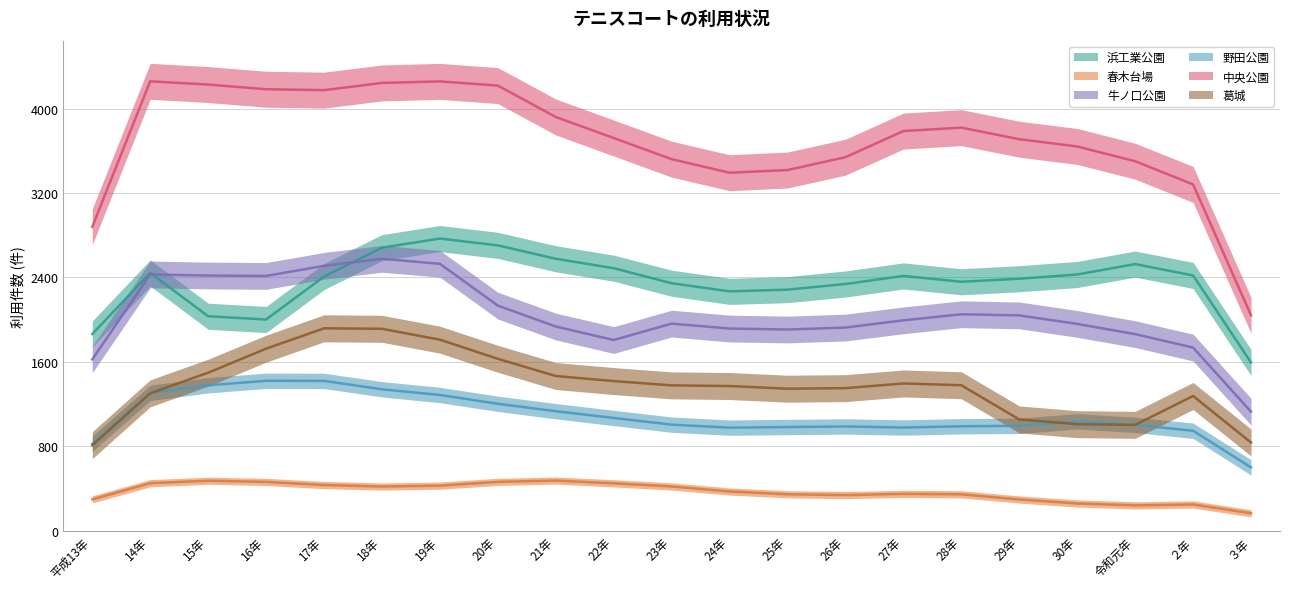

Is it true that 春木台場 equals 265 at 23年?

False